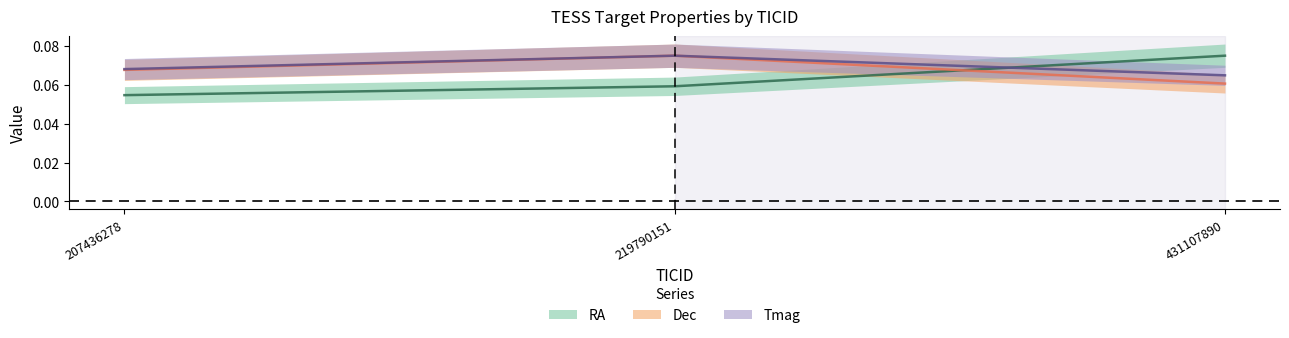

How many series are shown in this chart?

3